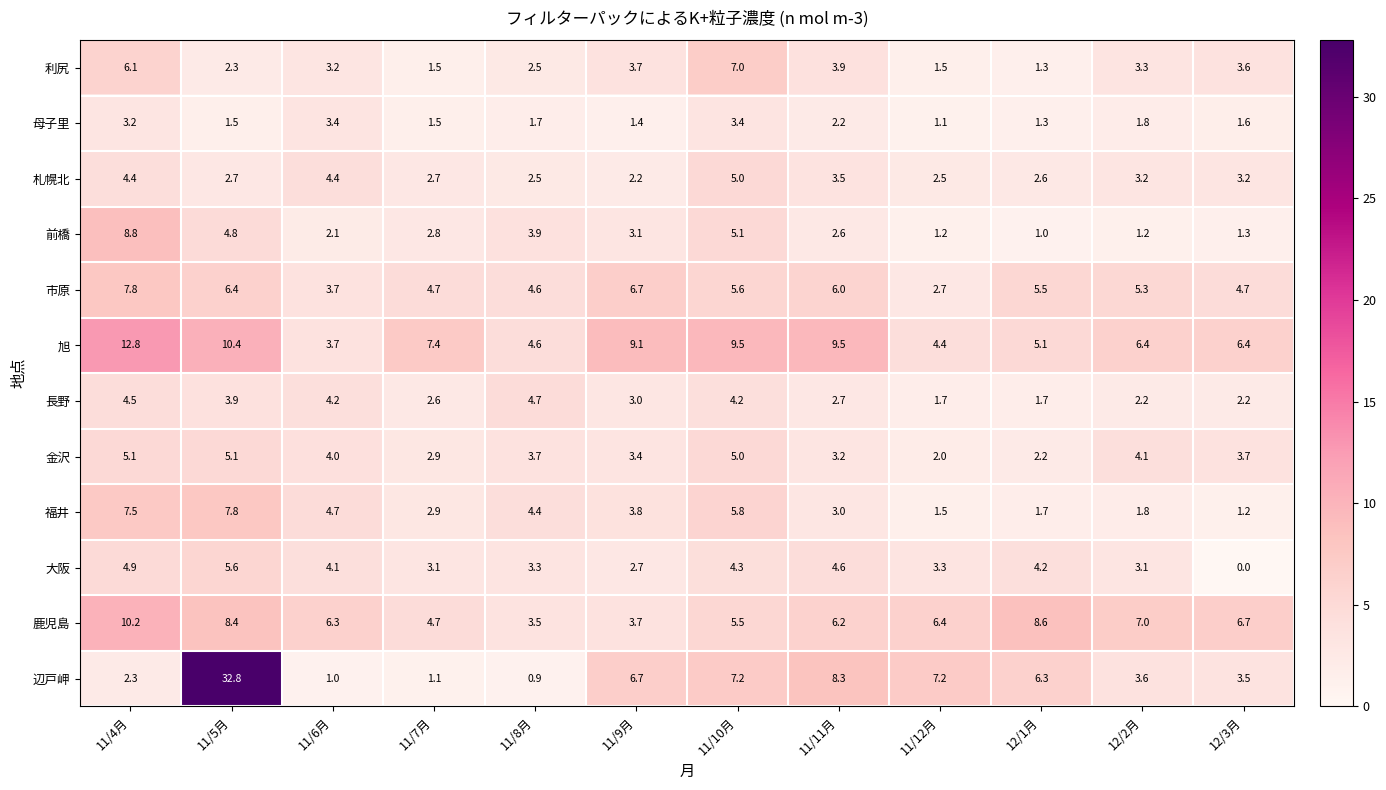

At which category is the sum across all series the highest?

11/5月